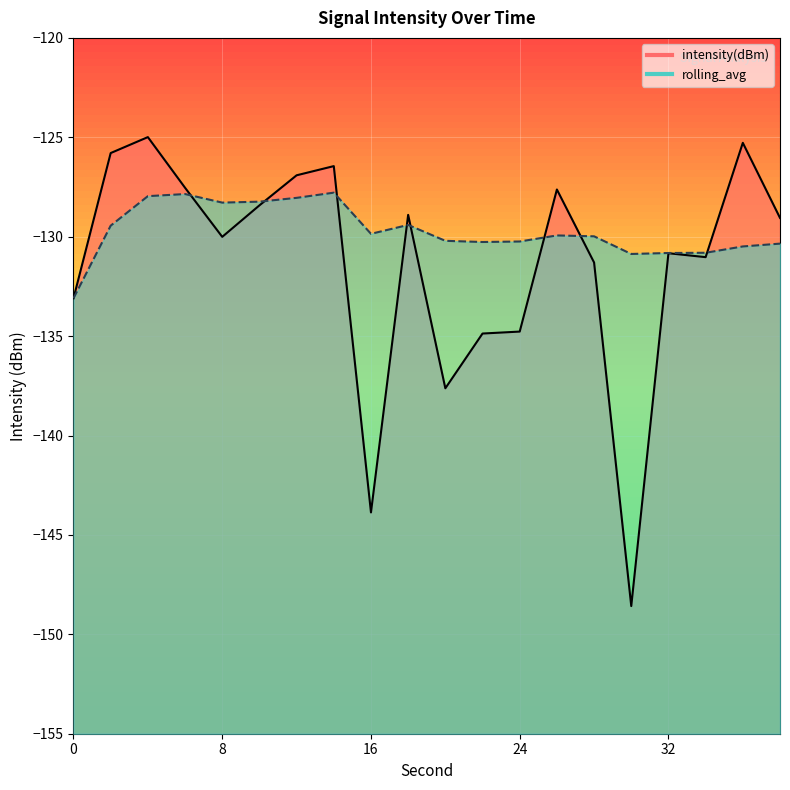

At which category does the chart reach its minimum across all series?

30